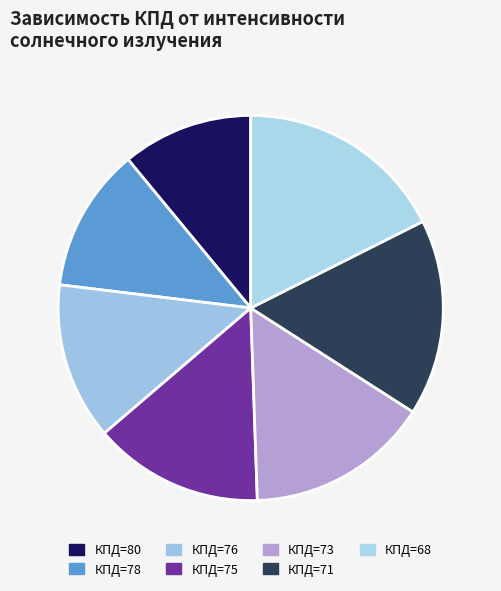

Count the number of slices in the pie.

7